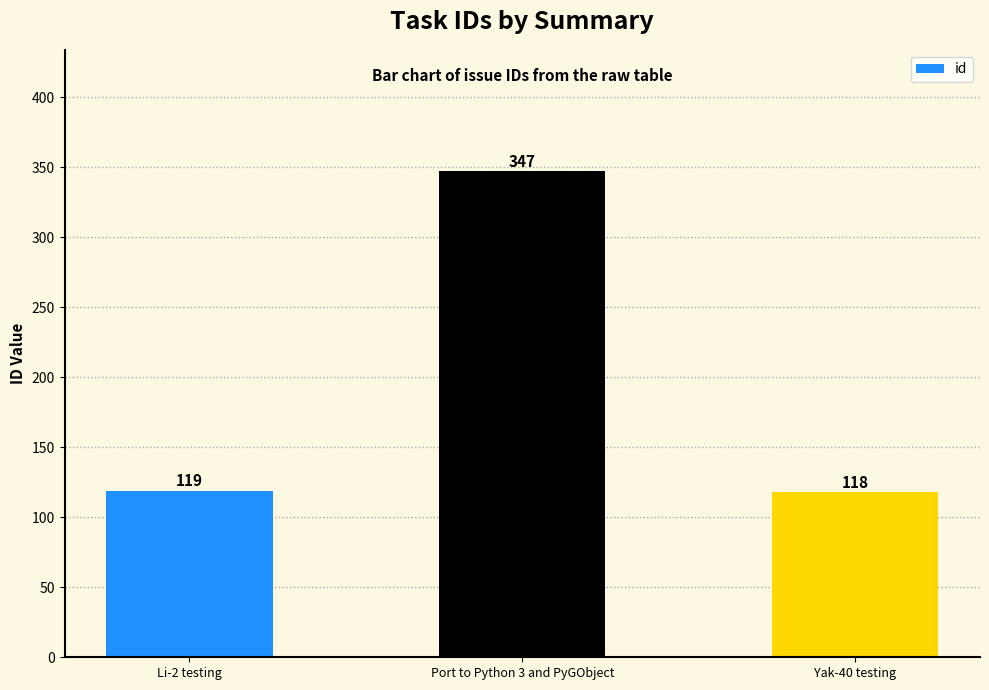

What is the change in value from Port to Python 3 and PyGObject to Yak-40 testing?

-229